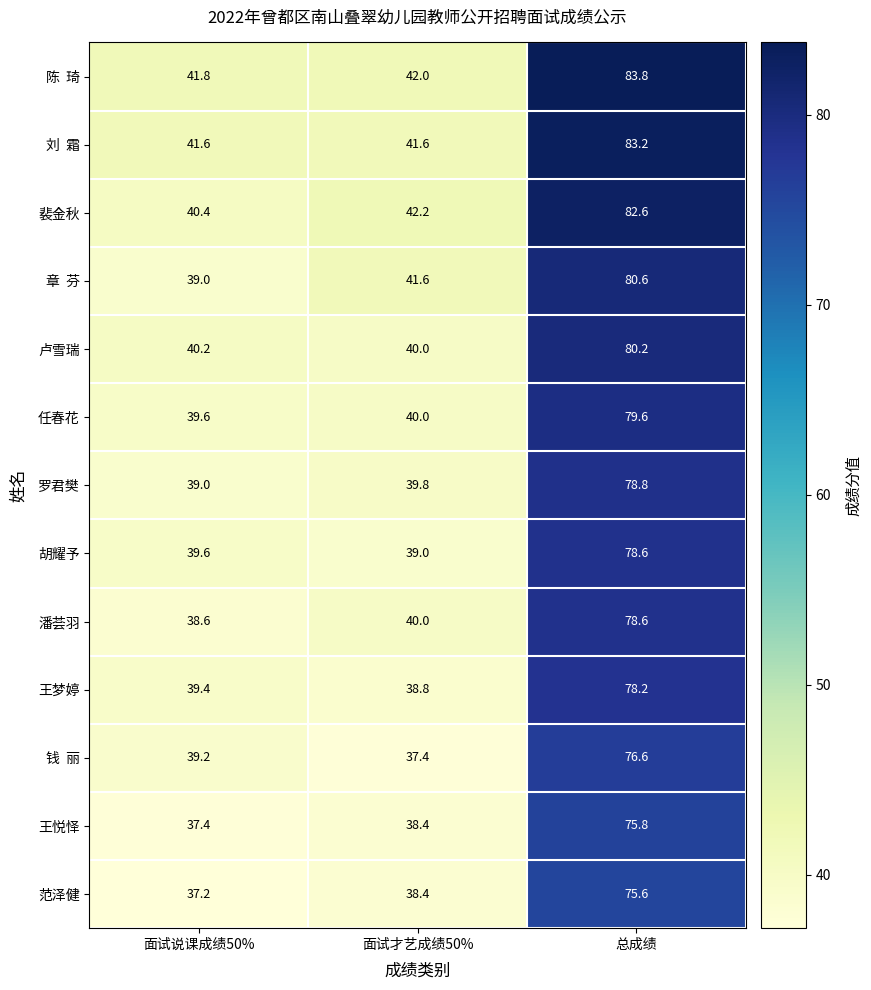

What value does the 范泽健 series have at 总成绩?

75.6